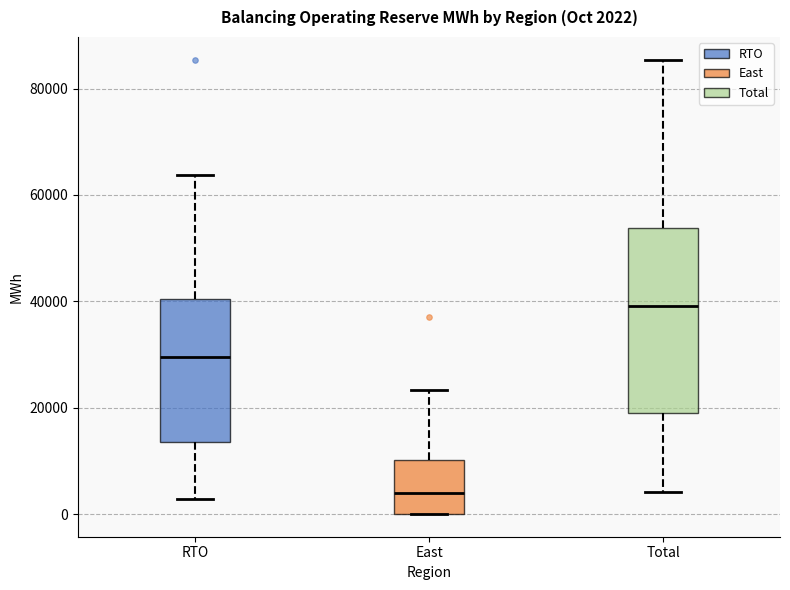

Which box's median line is the lowest?

East